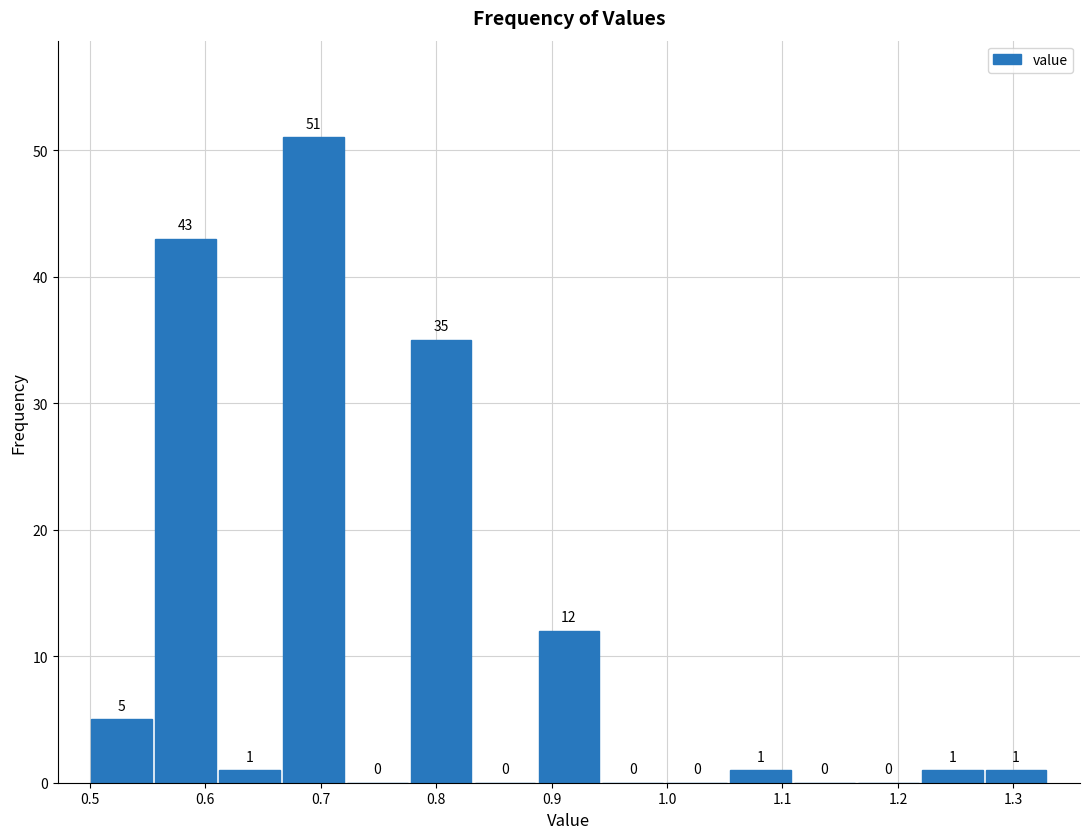

Reading left to right, transcribe this chart: for each bar, give the range it covers on the x-axis and its height. The bar edges are not printed on the chart, so give them approximately, as read against the axis.

0.50 to 0.56: 5
0.56 to 0.61: 43
0.61 to 0.67: 1
0.67 to 0.72: 51
0.72 to 0.78: 0
0.78 to 0.83: 35
0.83 to 0.89: 0
0.89 to 0.94: 12
0.94 to 1.00: 0
1.00 to 1.05: 0
1.05 to 1.11: 1
1.11 to 1.16: 0
1.16 to 1.22: 0
1.22 to 1.27: 1
1.27 to 1.33: 1